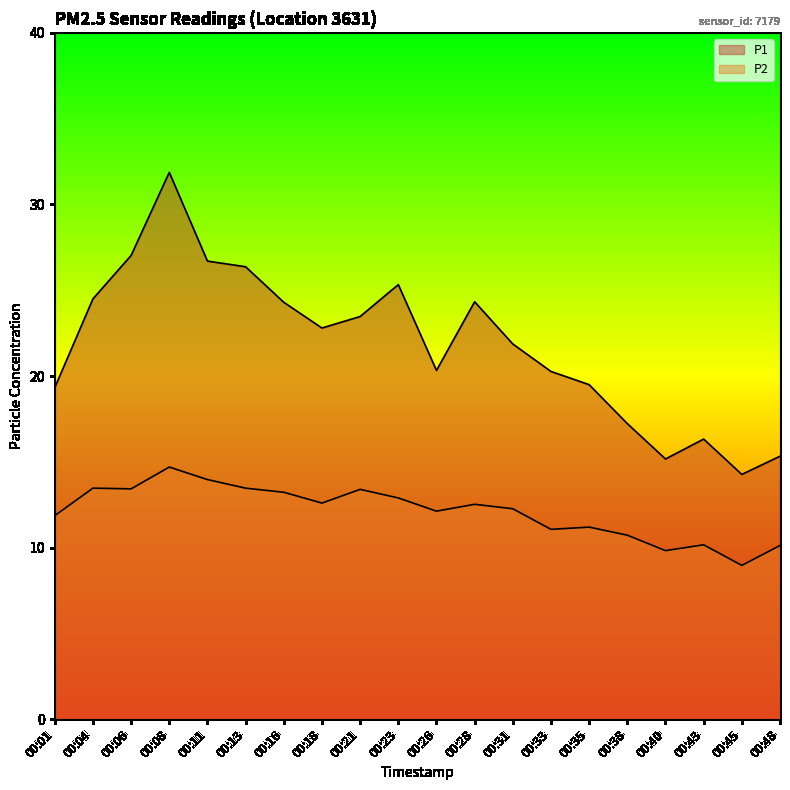

What is the sum of the P1 values at 00:45 and 00:13?

40.6